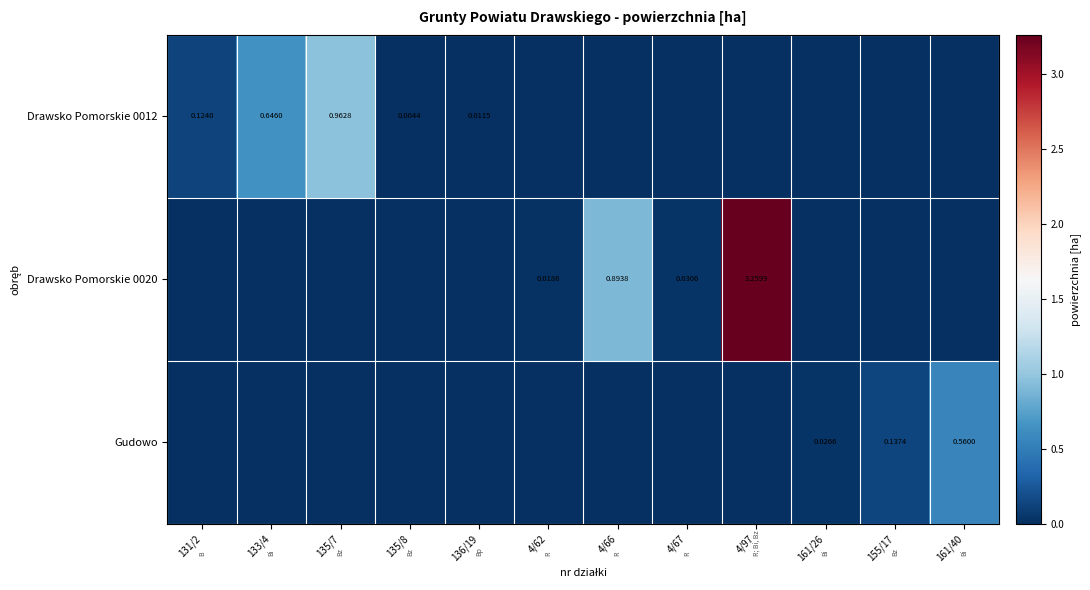

What is the spread (max minus min) of values at 131/2?

0.1